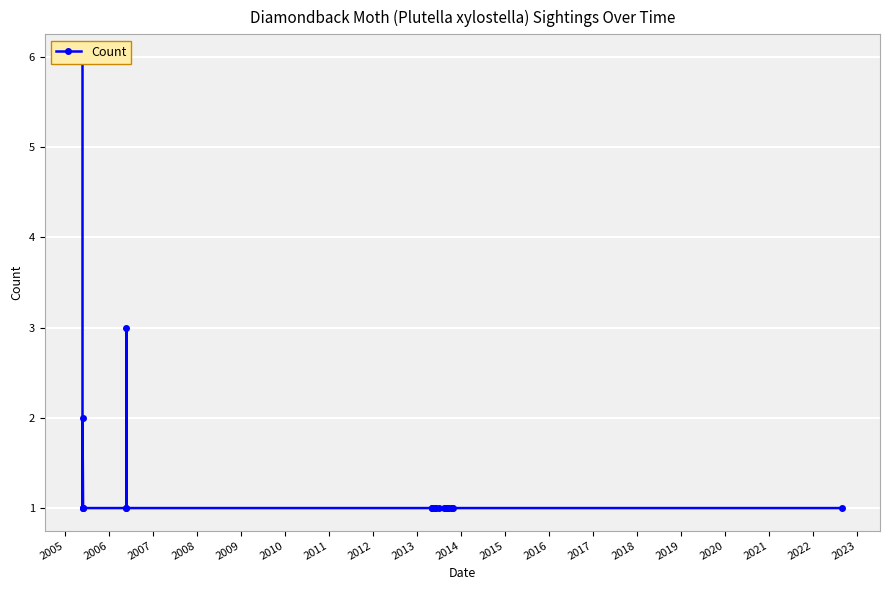

The chart shows a value of 1 at 2005. True or false?

True